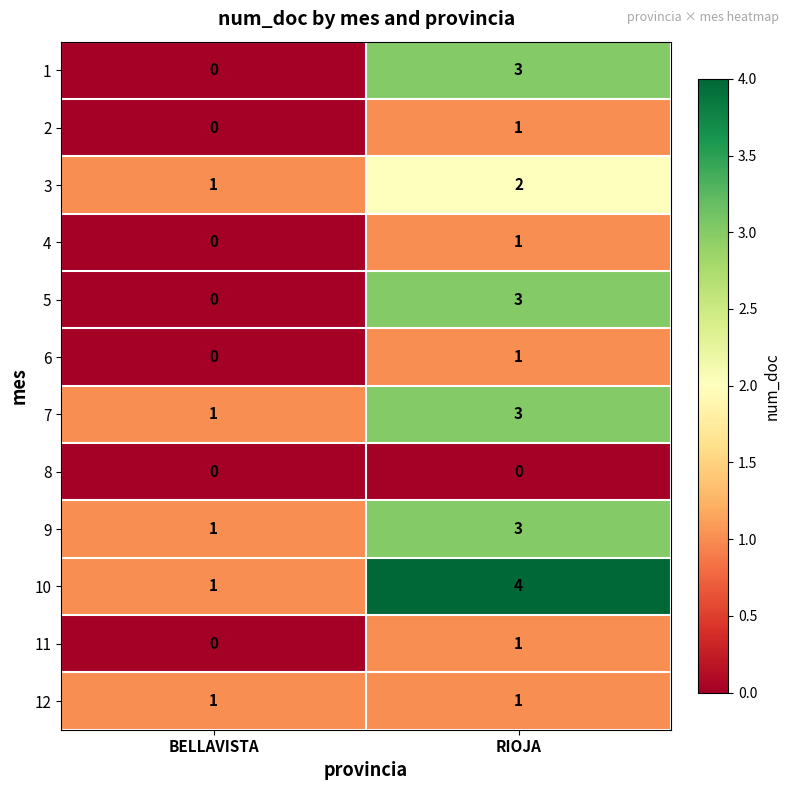

Reading left to right, transcribe all the data shown in this chart.

1: 0	3
2: 0	1
3: 1	2
4: 0	1
5: 0	3
6: 0	1
7: 1	3
8: 0	0
9: 1	3
10: 1	4
11: 0	1
12: 1	1